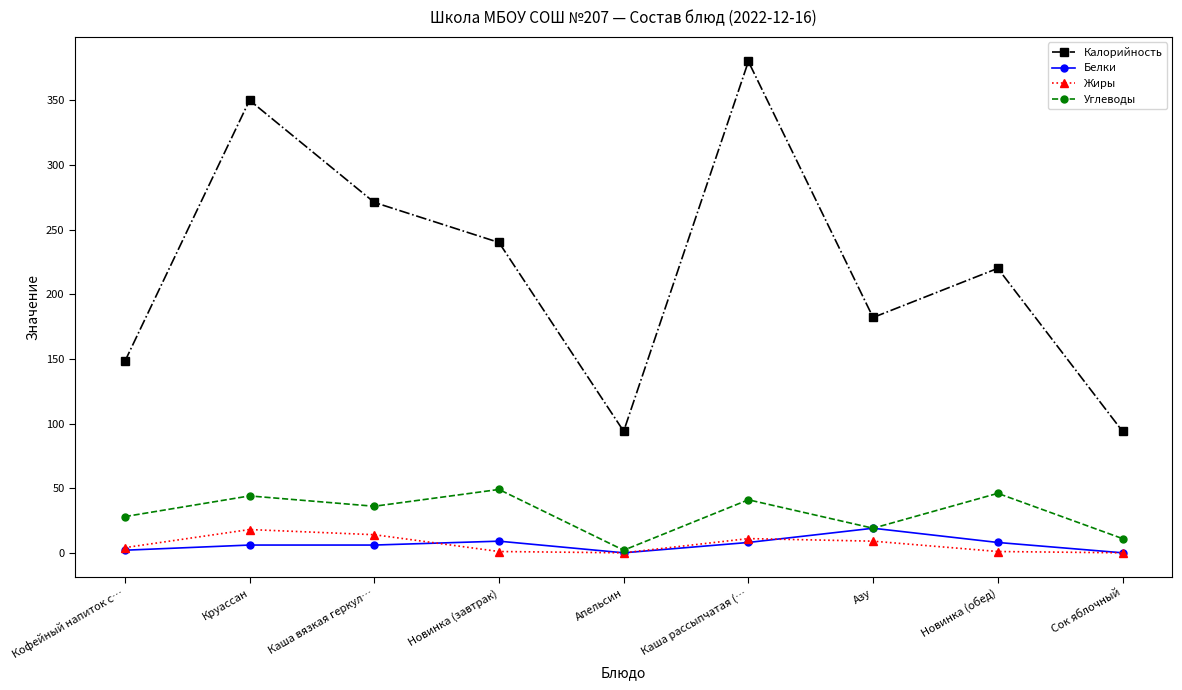

Is the value of Белки at Азу greater than the value of Калорийность at Новинка (завтрак)?

No